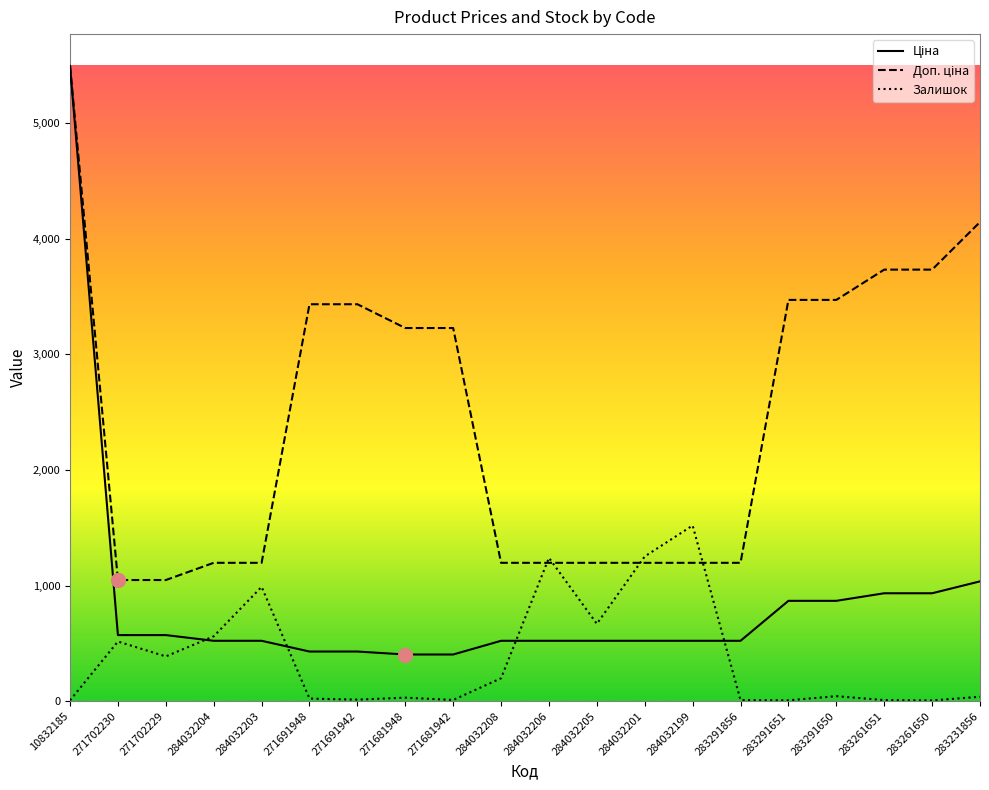

The value of Залишок at 271702229 is 695.1. True or false?

False